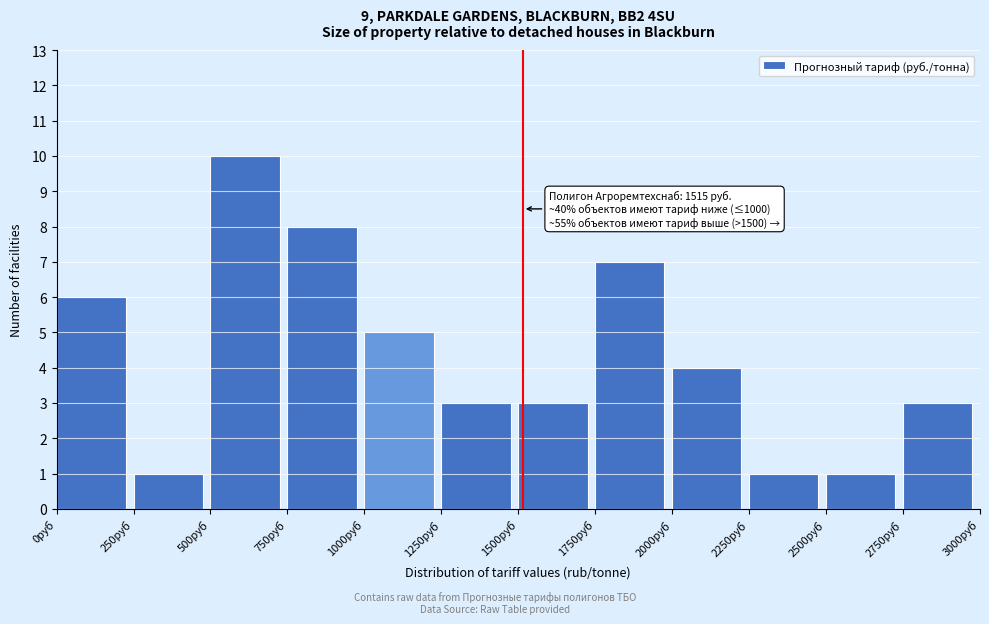

Over which range of the x-axis is the bar tallest?

500 to 750